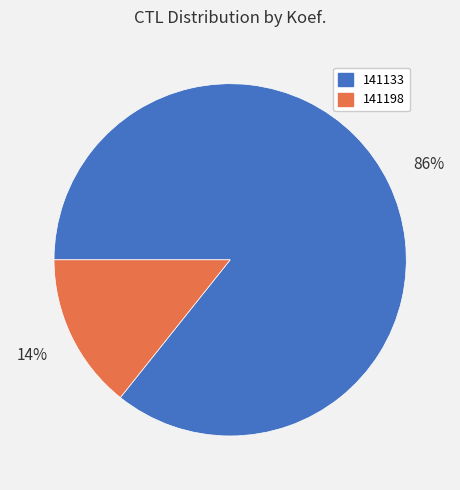

To the nearest percent, what is the combined percentage of 141133 and 141198?

100%